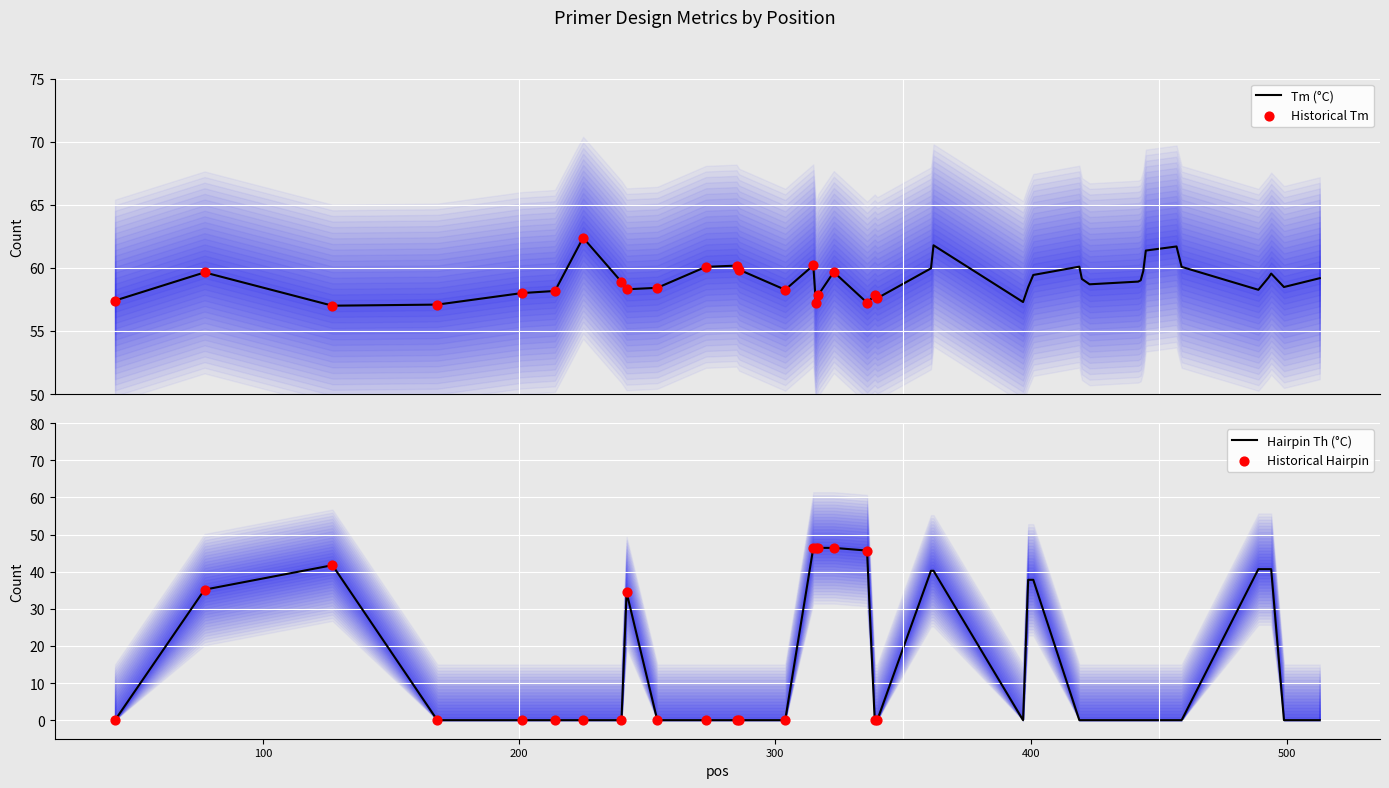

Which series has the widest spread of Y values?

PRIMER_LEFT_0_HAIRPIN_TH